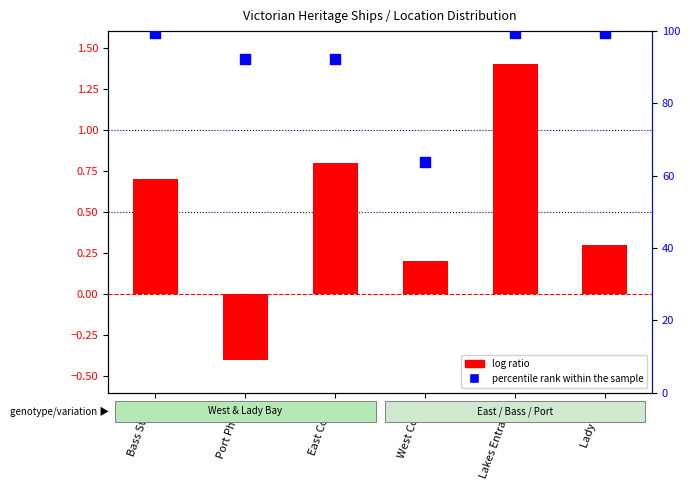

Which series has the widest spread of Y values?

percentile rank within the sample